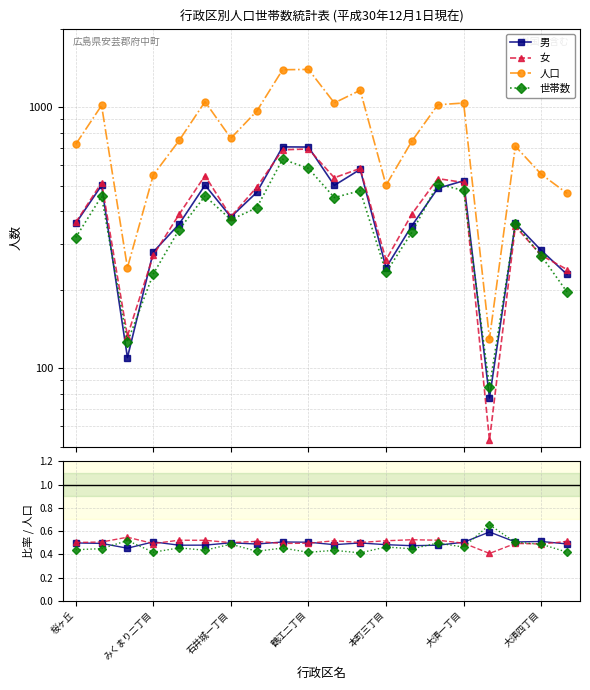

At how many categories does at least one series exceed 1008?

8